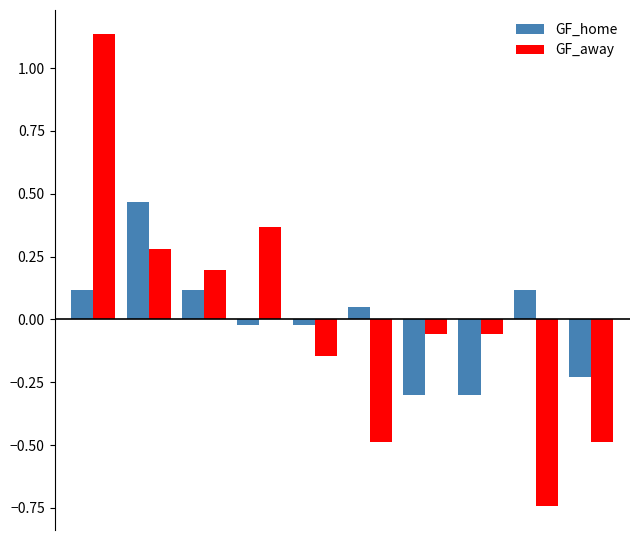

List the series in order of their peak value, highest first.

GF_away, GF_home